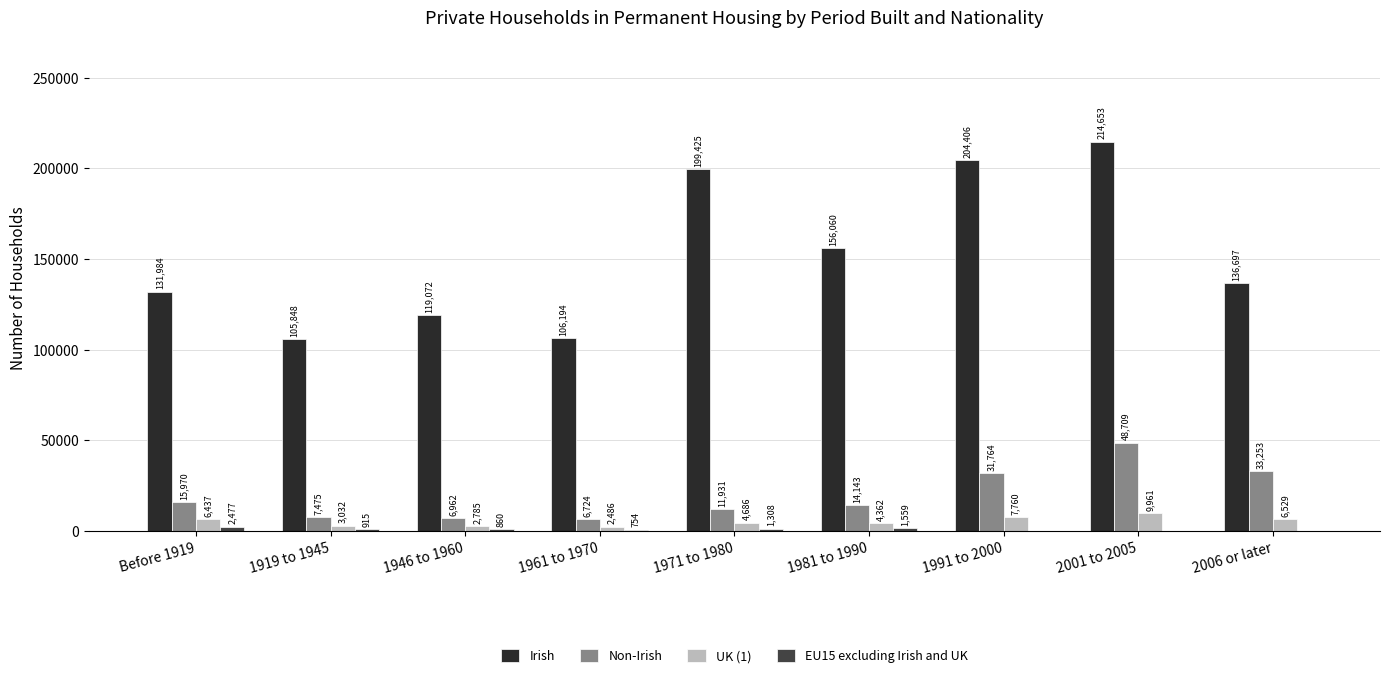

What is the sum of all UK (1) values?

48038